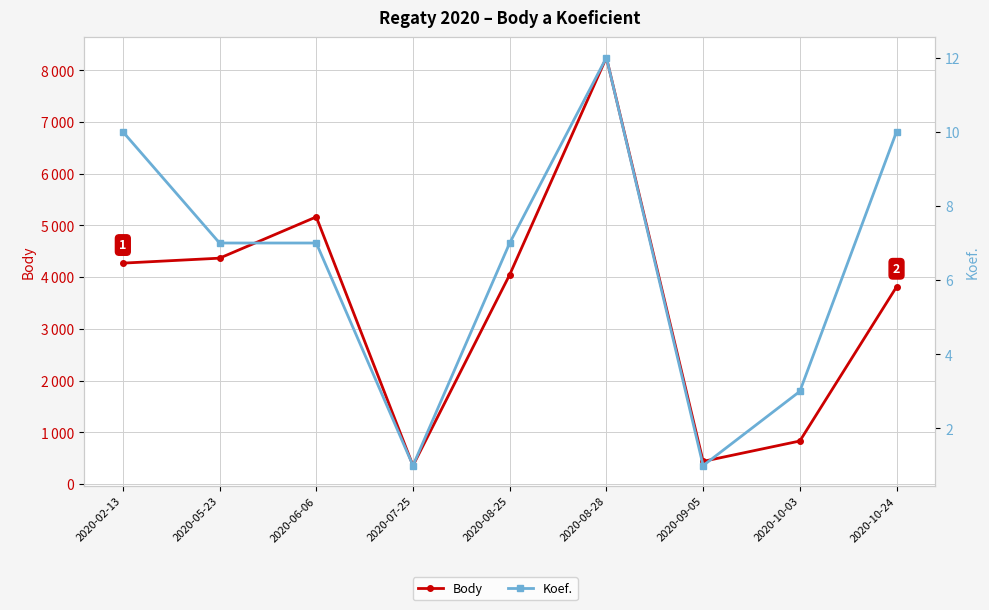

What is the minimum value for Koef.?

1